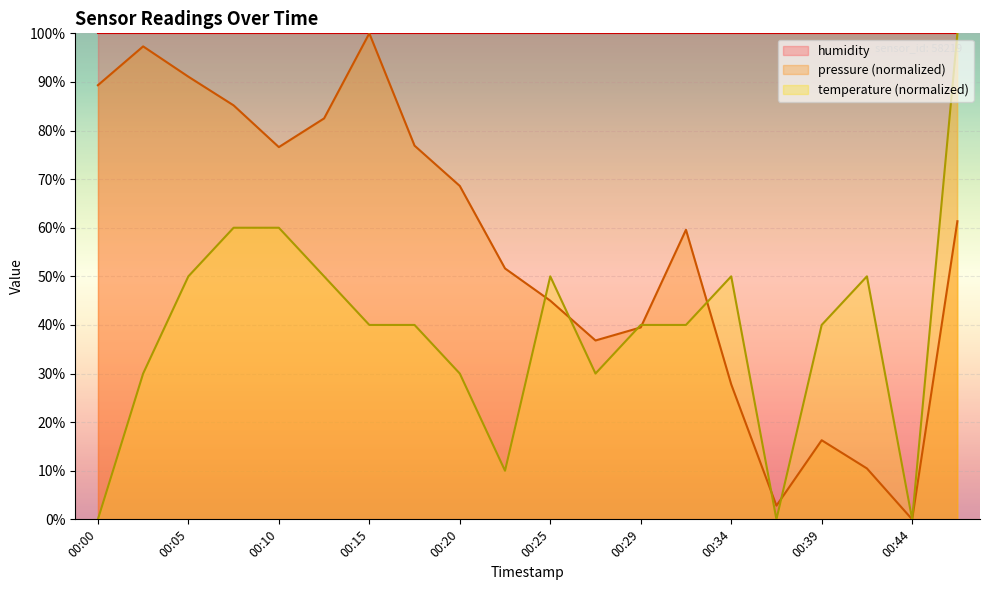

Which series changed the most between 00:20 and 00:32?

temperature